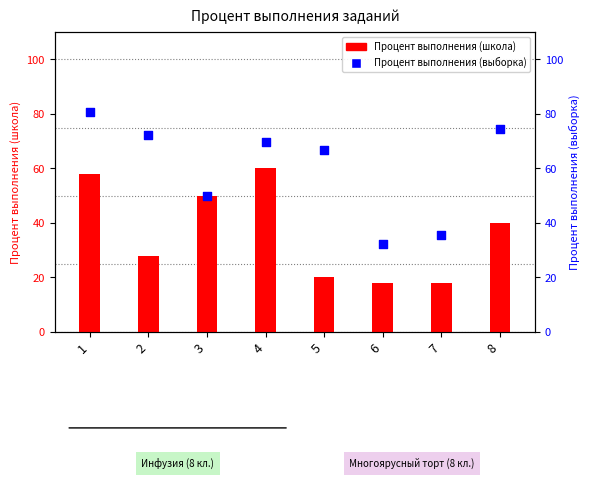

What is the ratio of the value at 6 to the value at 8?

0.4